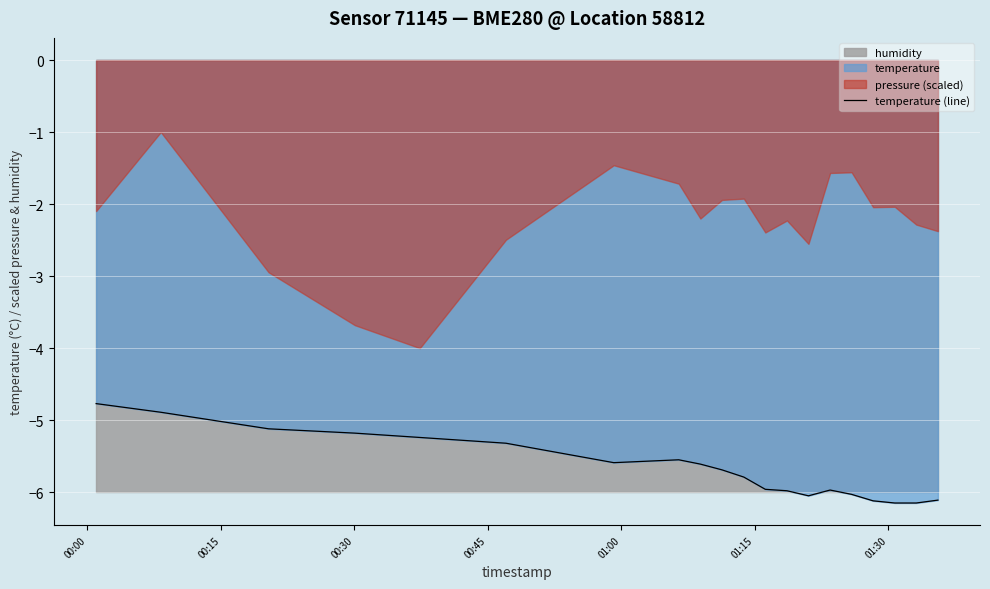

What is the maximum value for temperature (line)?

-4.8